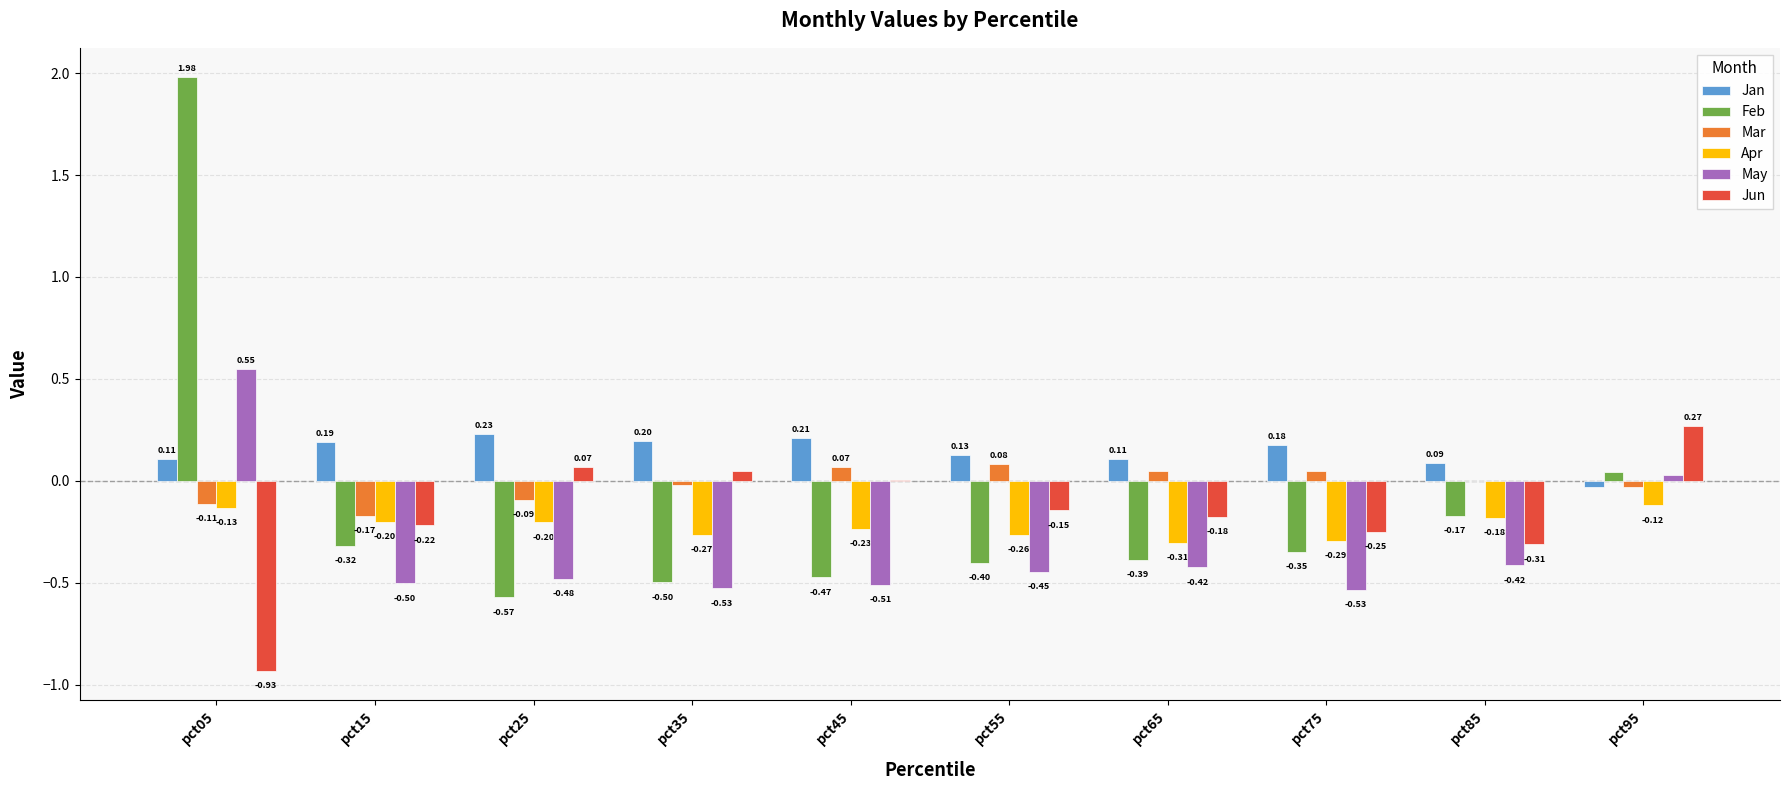

Which series changed the most between pct75 and pct95?

May